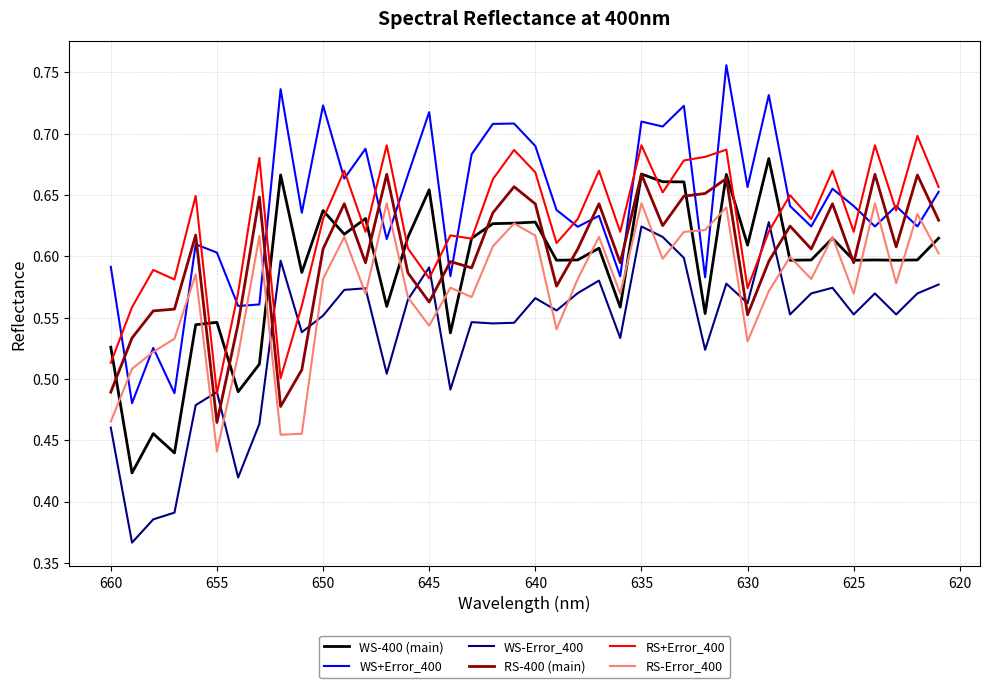

At how many categories does at least one series exceed 0?

40